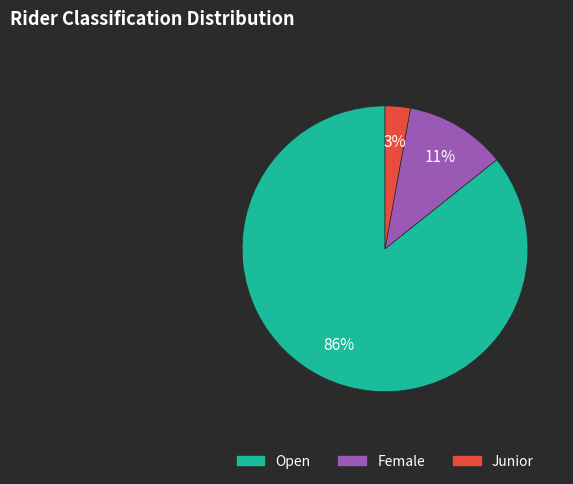

True or false: Female accounts for 11% of the total.

True